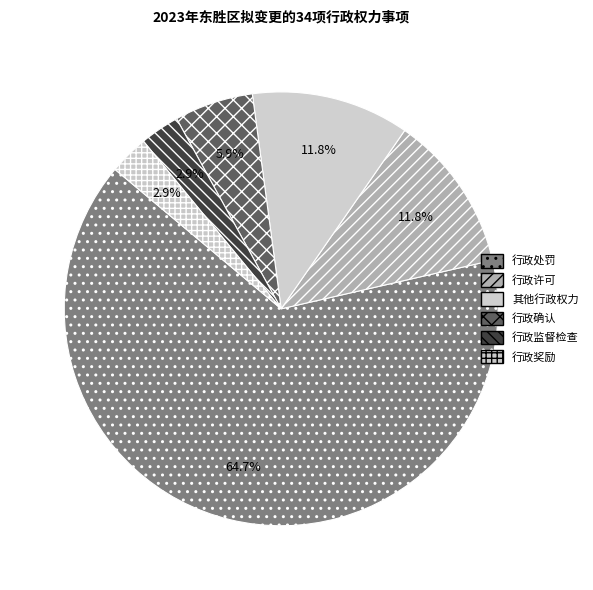

How many slices are in this pie chart?

6